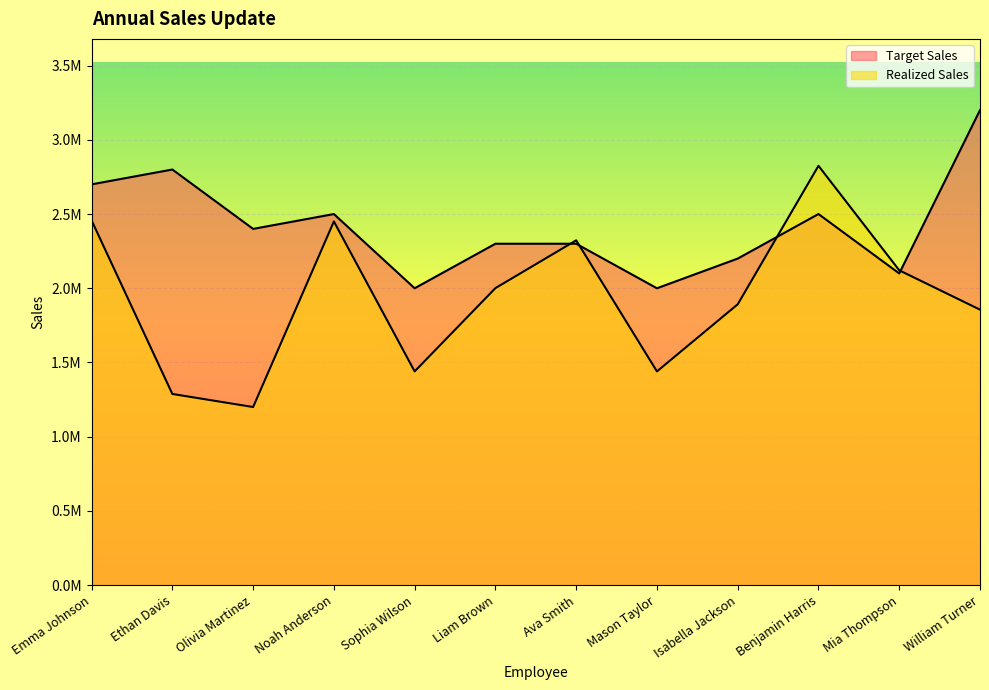

What is the total value across all series at William Turner?

5056000.0